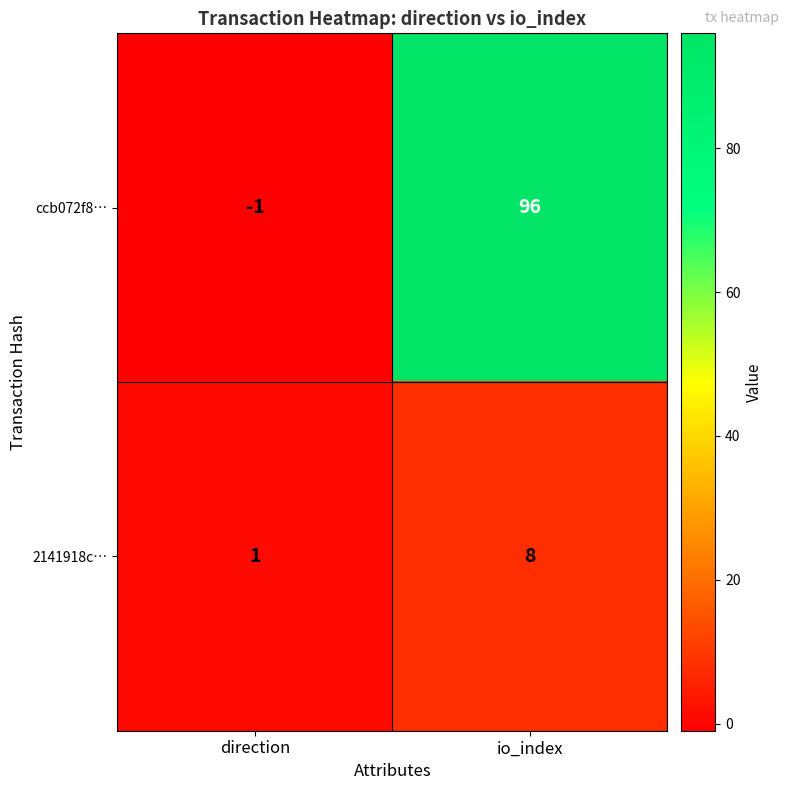

What is the difference between the maximum and minimum values in the ccb072f8… series?

97